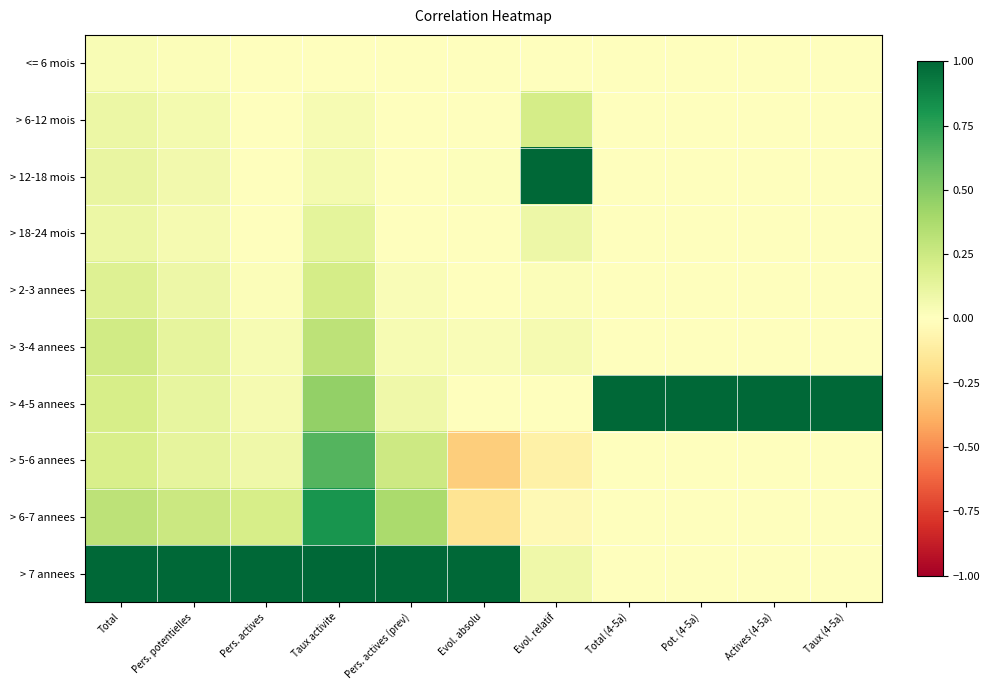

What is the total value across all series at Taux activite?

3.7